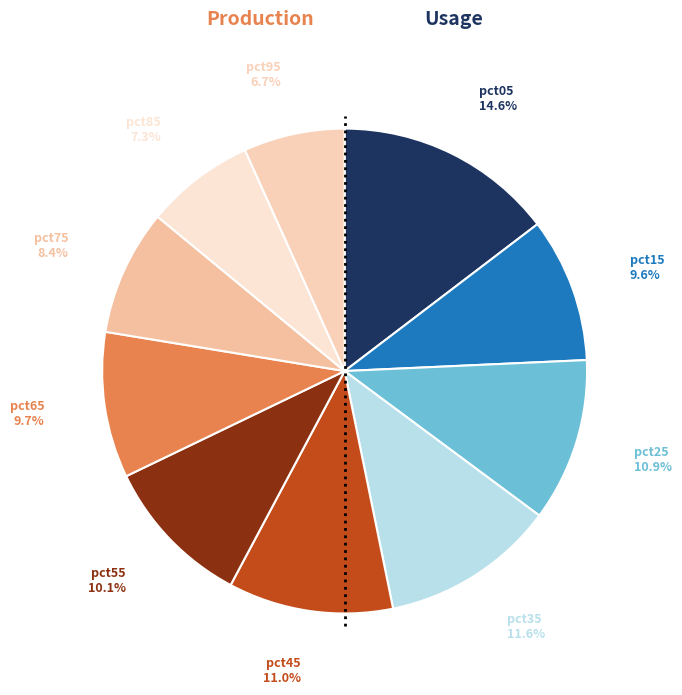

How many segments does this pie chart have?

10